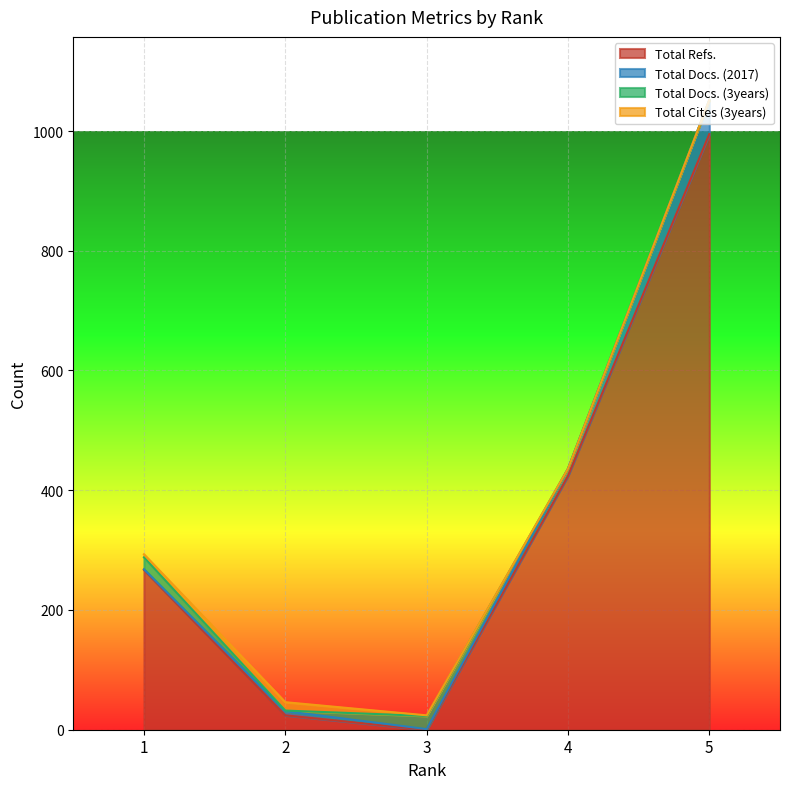

In Total Refs., how many points are lower than both neighbors (excluding endpoints)?

1